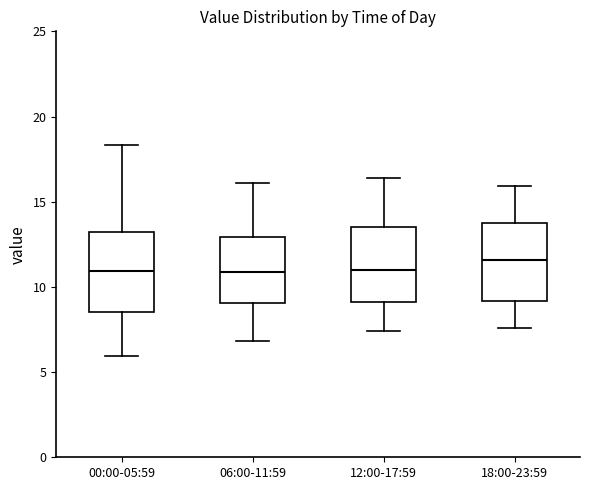

Reading left to right, transcribe this box plot: for each box, give where its median line is, the range the box spans, and where its two whiskers end, as read against the y-axis. The values are not printed on the chart, so give them approximately, as read against the axis.

00:00-05:59: median 11.0, box 8.5 to 13.0, whiskers 6.0 to 18.5
06:00-11:59: median 11.0, box 9.0 to 13.0, whiskers 7.0 to 16.0
12:00-17:59: median 11.0, box 9.0 to 13.5, whiskers 7.5 to 16.5
18:00-23:59: median 11.5, box 9.0 to 13.5, whiskers 7.5 to 16.0